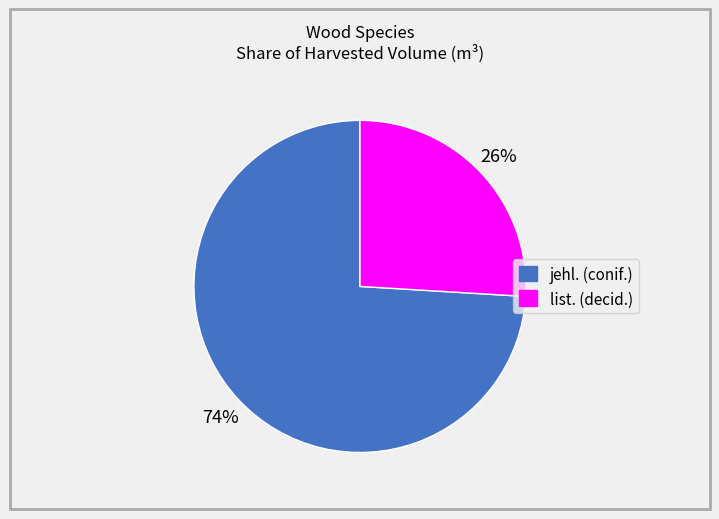

To the nearest percent, what percentage of the pie is jehl.?

74%